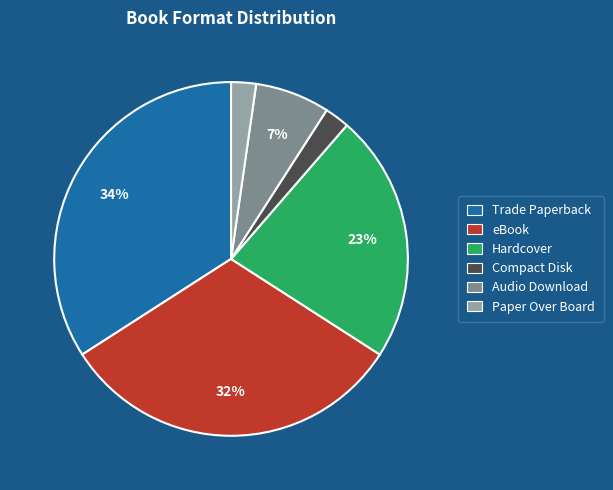

Is it true that eBook is 40% of the pie?

False